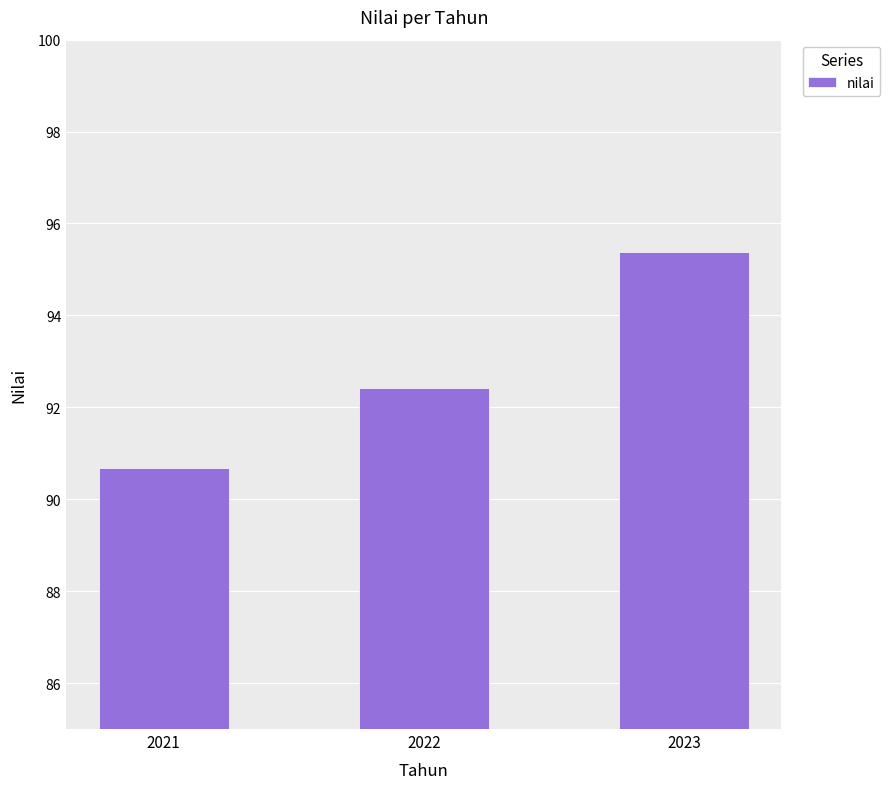

Between 2022 and 2021, which is larger?

2022